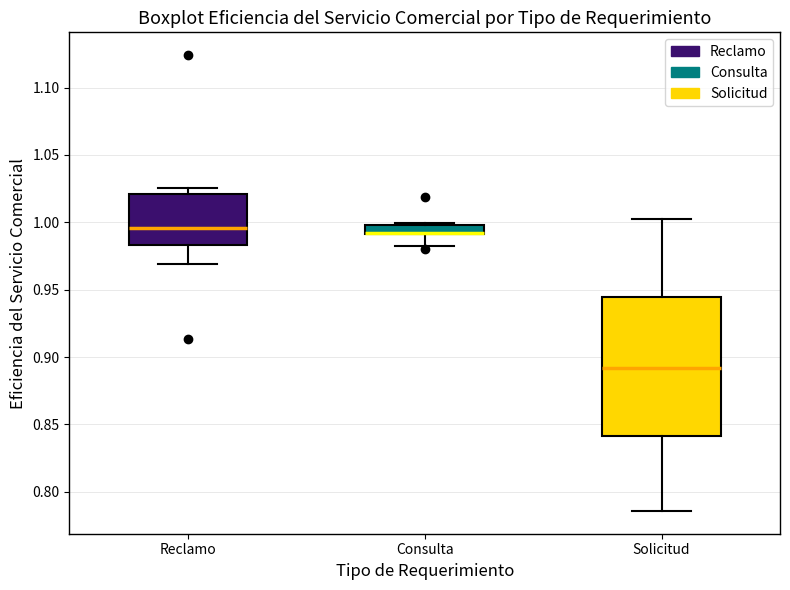

Where is the upper edge of the box for Reclamo on the y-axis? The values are not printed on the chart, so give them approximately, as read against the axis.

1.020